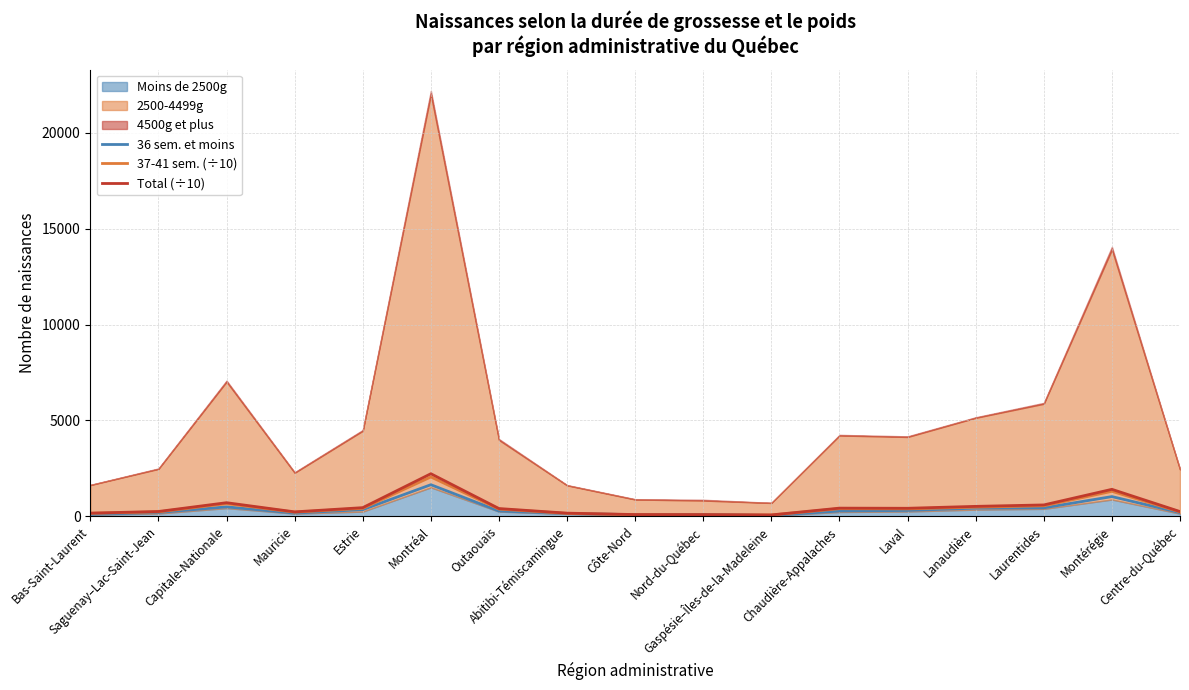

What is the sum of all 37-41 sem. (÷10) values?

7794.6